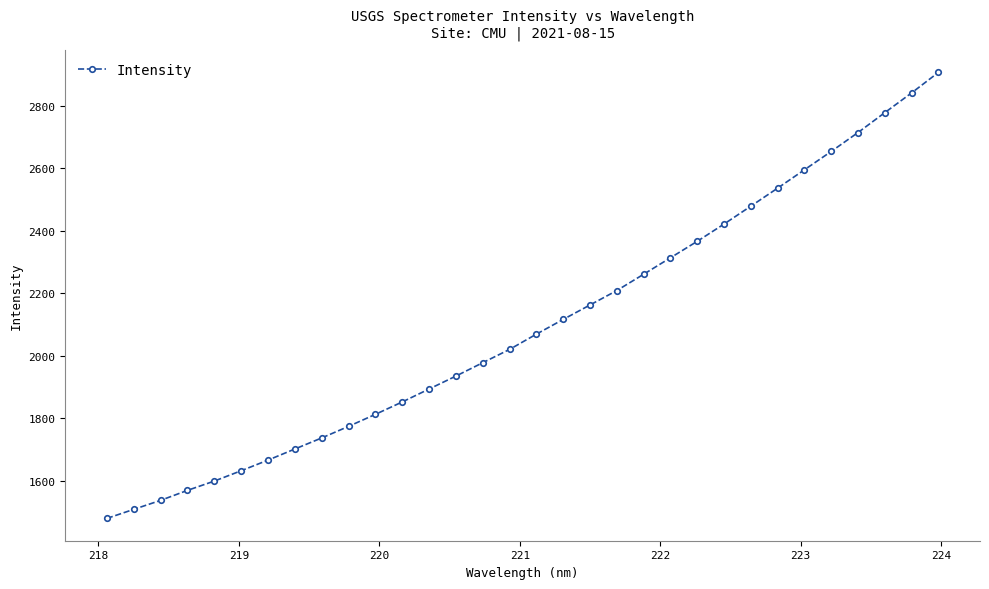

What is the minimum value shown in the chart?

1479.0